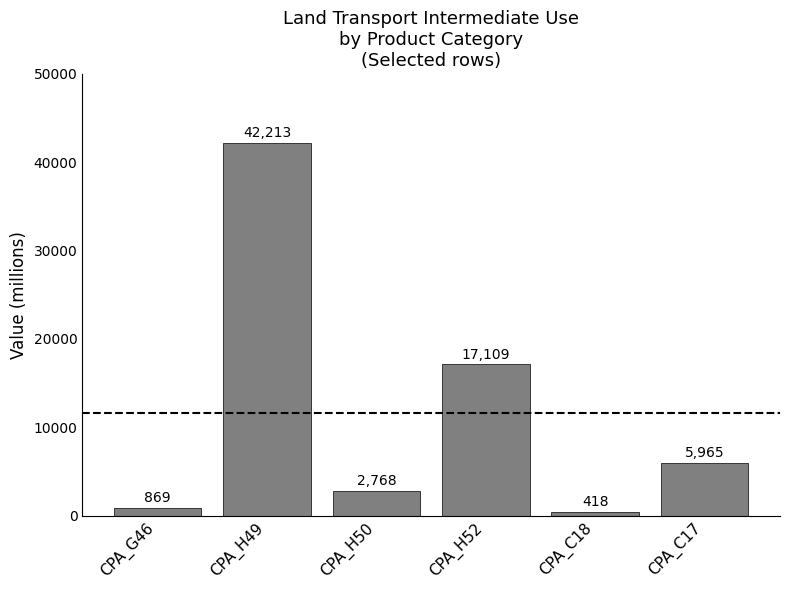

What position from the right is CPA_H49?

5